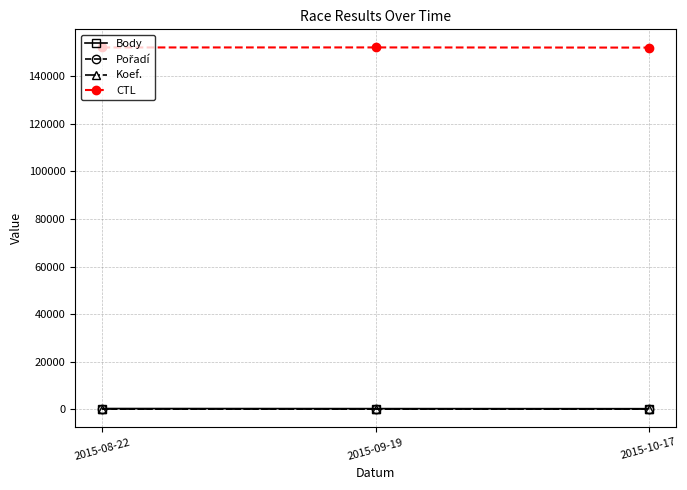

At which label does Body first exceed 242?

2015-08-22